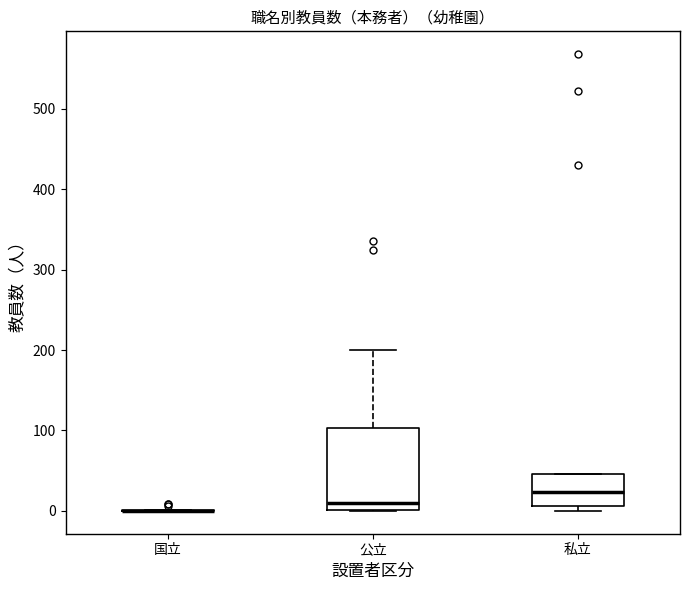

Reading left to right, transcribe this box plot: for each box, give where its median line is, the range the box spans, and where its two whiskers end, as read against the y-axis. The values are not printed on the chart, so give them approximately, as read against the axis.

国立: box collapsed to a line at 0, whiskers 0 to 0
公立: median 10, box 0 to 100, whiskers 0 to 200
私立: median 20, box 10 to 50, whiskers 0 to 50